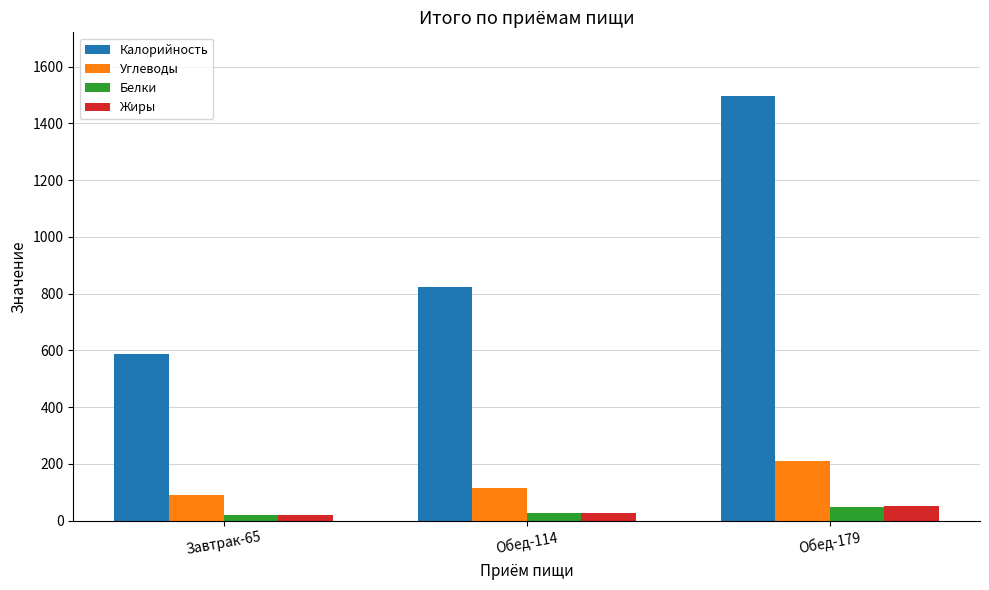

True or false: Калорийность has a value of 2469.7 at Обед-179.

False